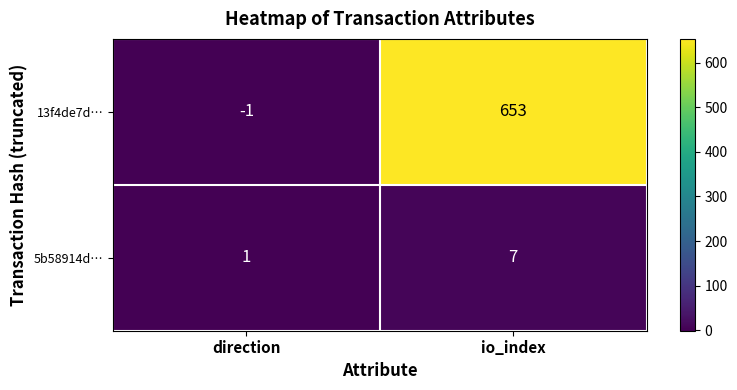

Reading right to left, extract all data points from this chart.

13f4de7d…: 653	-1
5b58914d…: 7	1